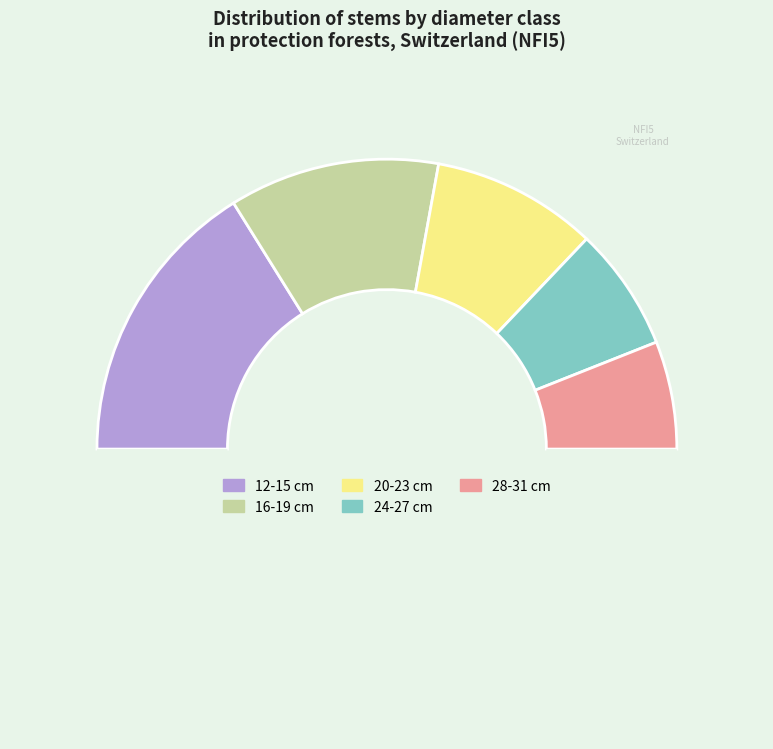

Count the number of slices in the pie.

6